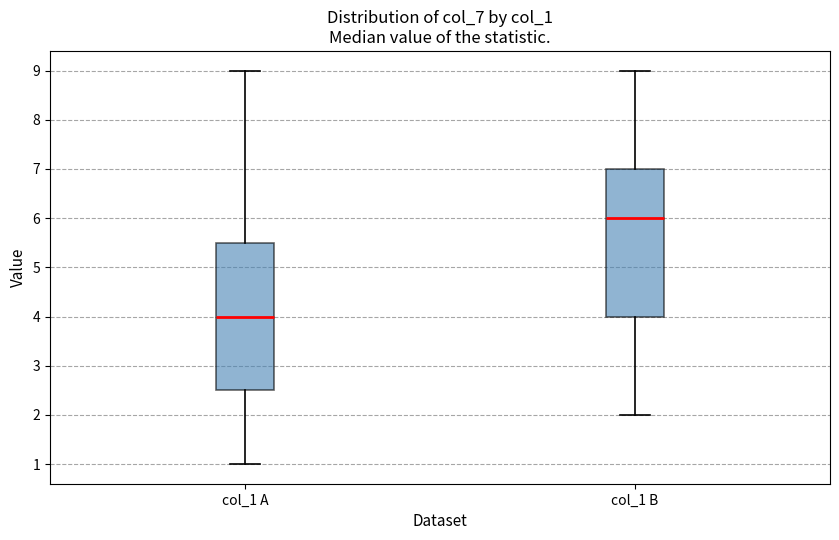

Reading left to right, read every box against the y-axis: the position of its median line, the range the box covers, and the ends of its whiskers. The values are not printed on the chart, so give them approximately, as read against the axis.

col_1 A: median 4.0, box 2.5 to 5.5, whiskers 1.0 to 9.0
col_1 B: median 6.0, box 4.0 to 7.0, whiskers 2.0 to 9.0